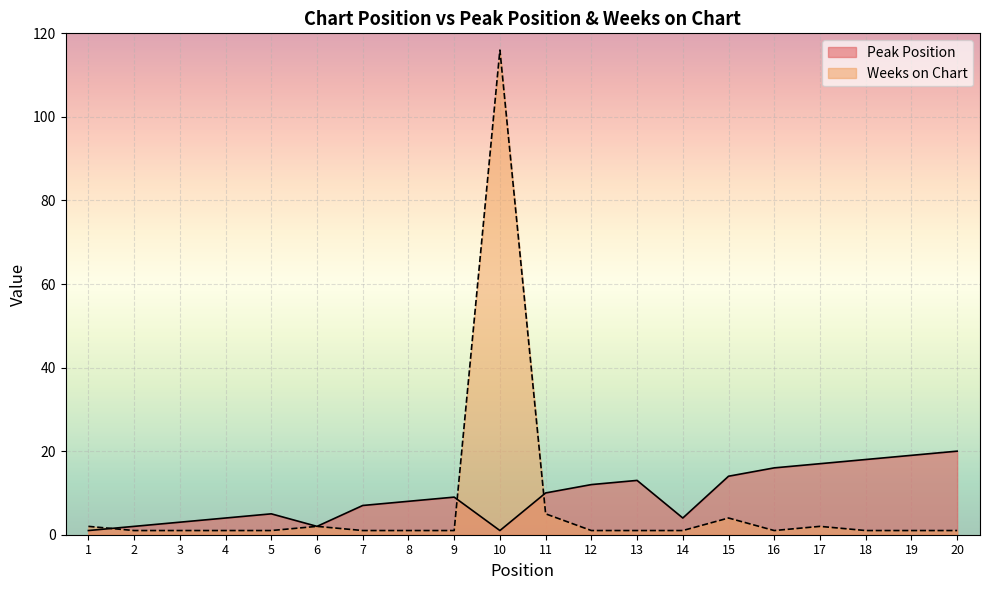

Which series has the largest total across all categories?

Peak Position